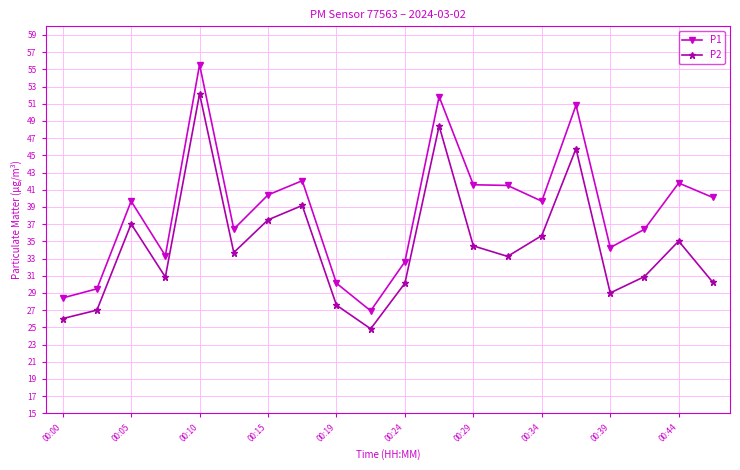

True or false: P1 and P2 cross at least once.

False